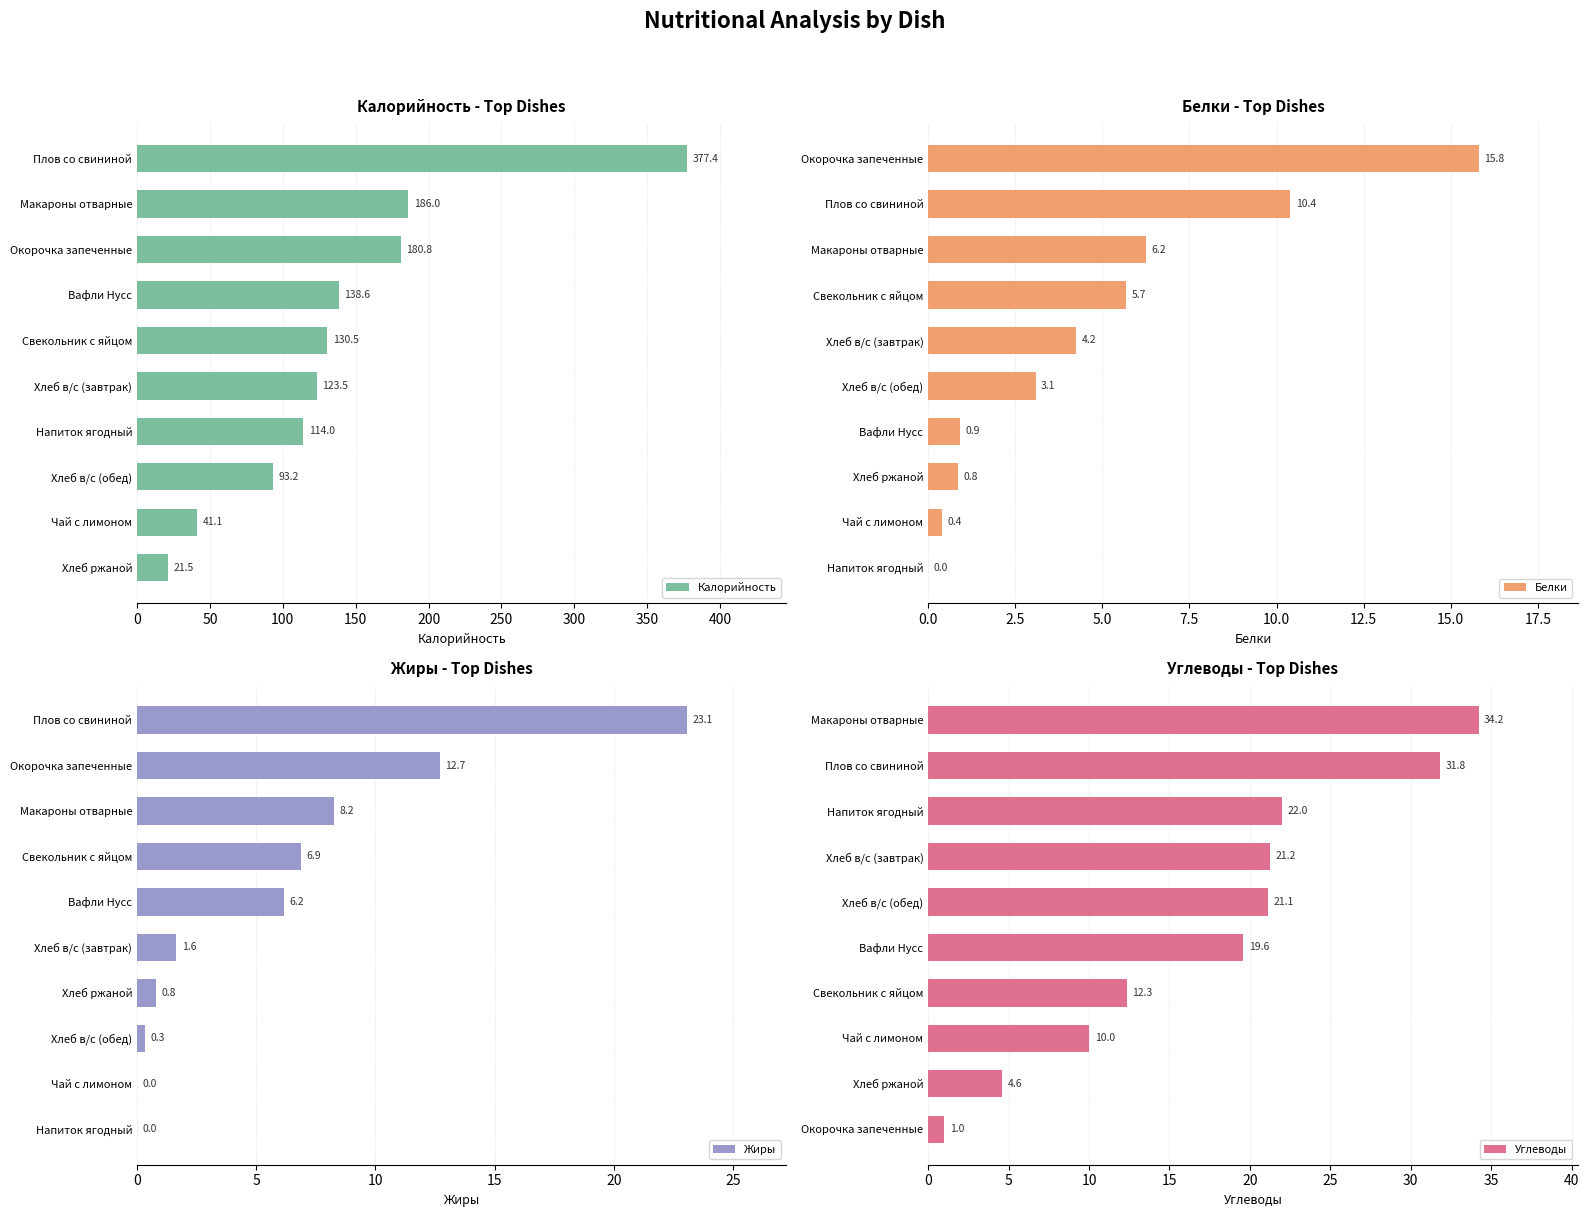

What is the approximate value of Белки at Свекольник с яйцом?

5.7